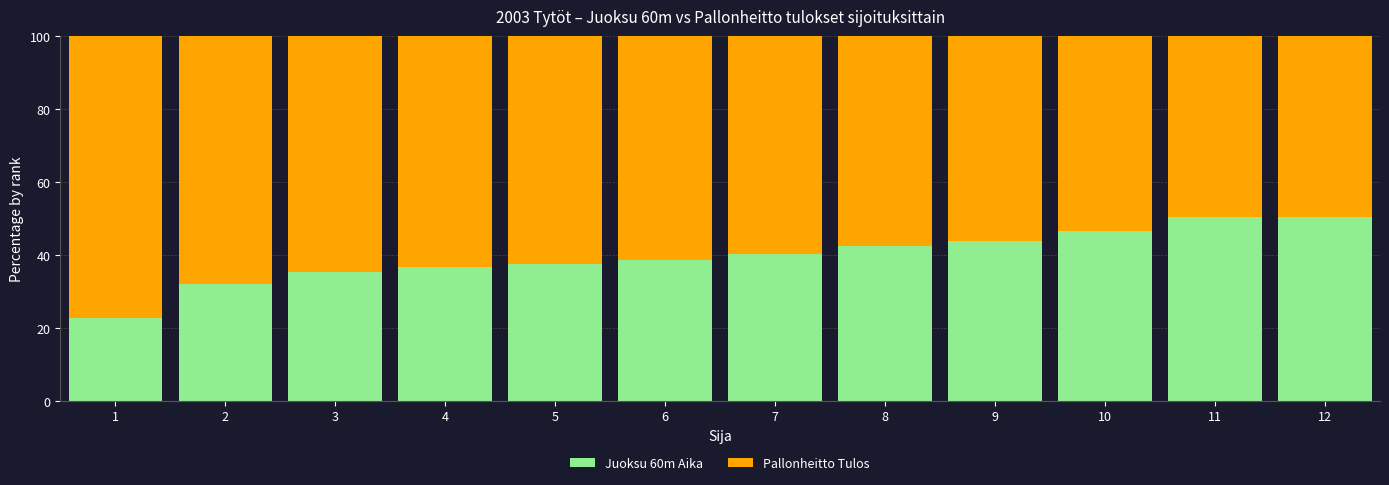

The Juoksu 60m Aika series shows 7.4 at 4. True or false?

False